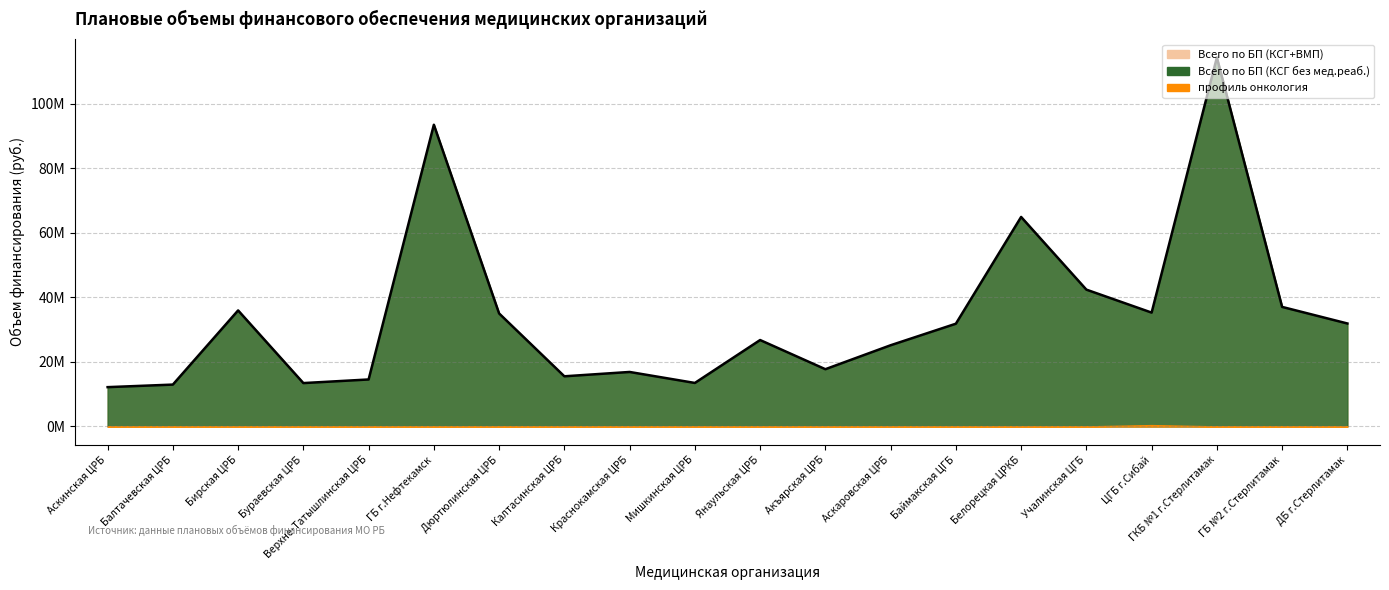

What is the difference between the highest and lowest values at Белорецкая ЦРКБ?

64880199.0